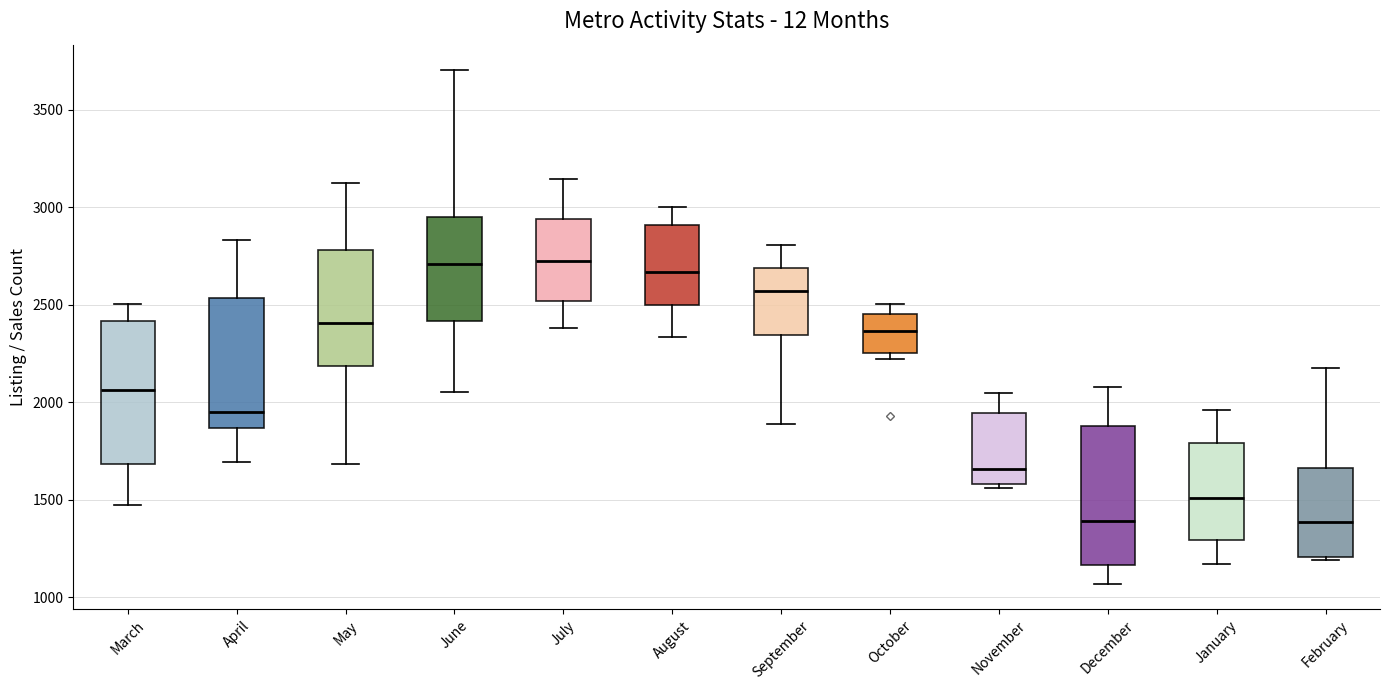

Reading left to right, read every box against the y-axis: the position of its median line, the range the box covers, and the ends of its whiskers. The values are not printed on the chart, so give them approximately, as read against the axis.

March: median 2050, box 1700 to 2400, whiskers 1500 to 2500
April: median 1950, box 1850 to 2550, whiskers 1700 to 2850
May: median 2400, box 2200 to 2800, whiskers 1700 to 3150
June: median 2700, box 2400 to 2950, whiskers 2050 to 3700
July: median 2750, box 2500 to 2950, whiskers 2400 to 3150
August: median 2650, box 2500 to 2900, whiskers 2350 to 3000
September: median 2550, box 2350 to 2700, whiskers 1900 to 2800
October: median 2350, box 2250 to 2450, whiskers 2200 to 2500
November: median 1650, box 1600 to 1950, whiskers 1550 to 2050
December: median 1400, box 1150 to 1900, whiskers 1050 to 2100
January: median 1500, box 1300 to 1800, whiskers 1150 to 1950
February: median 1400, box 1200 to 1650, whiskers 1200 to 2150